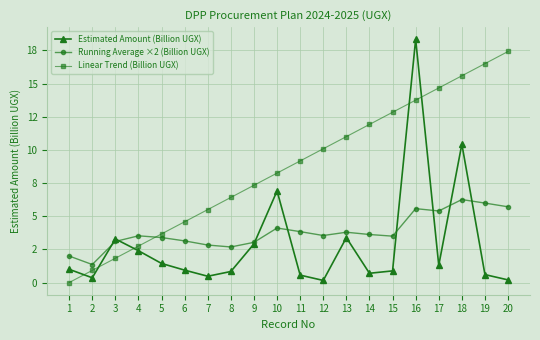

What are all the series names shown in the legend?

Estimated Amount (Billion UGX), Running Average ×2 (Billion UGX), Linear Trend (Billion UGX)